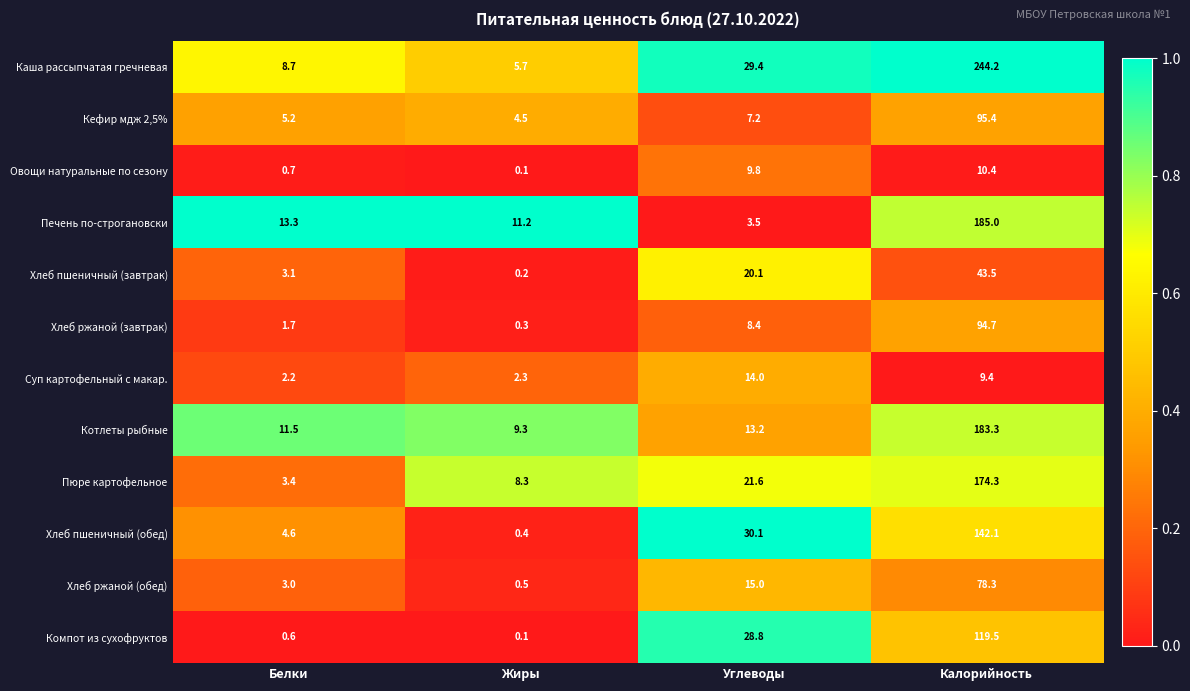

What is the difference between the second highest and minimum values in the Компот из сухофруктов series?

28.7